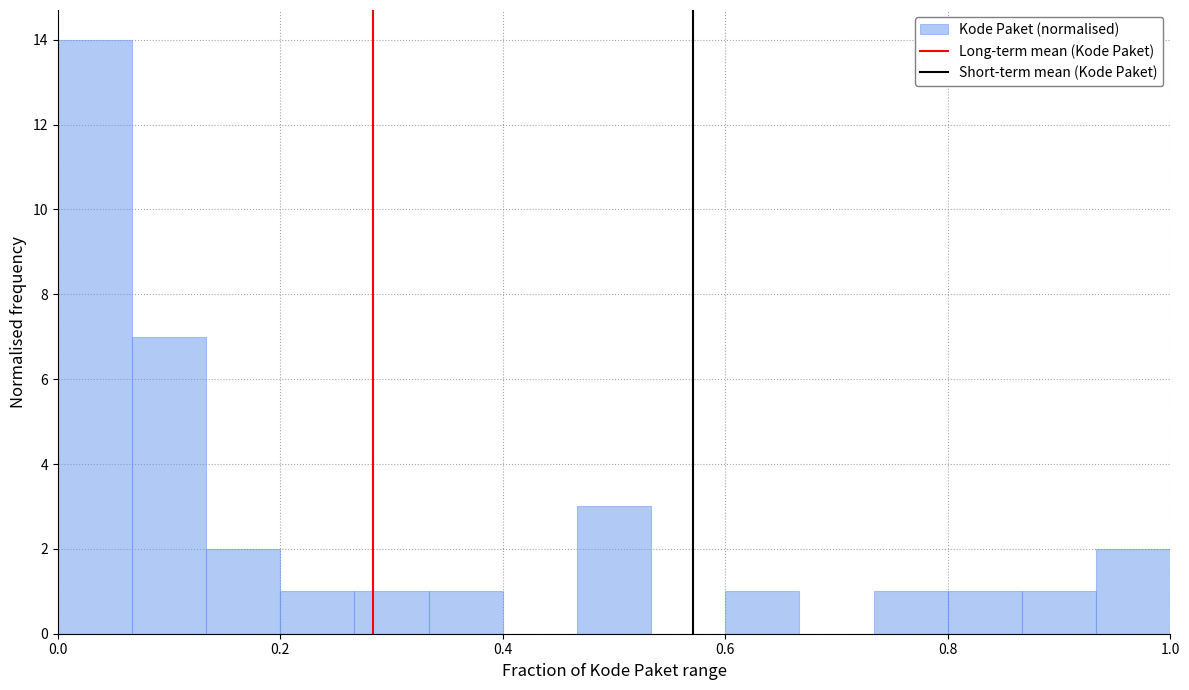

Read against the x-axis, roughly where is the centre of the tallest bar?

0.04